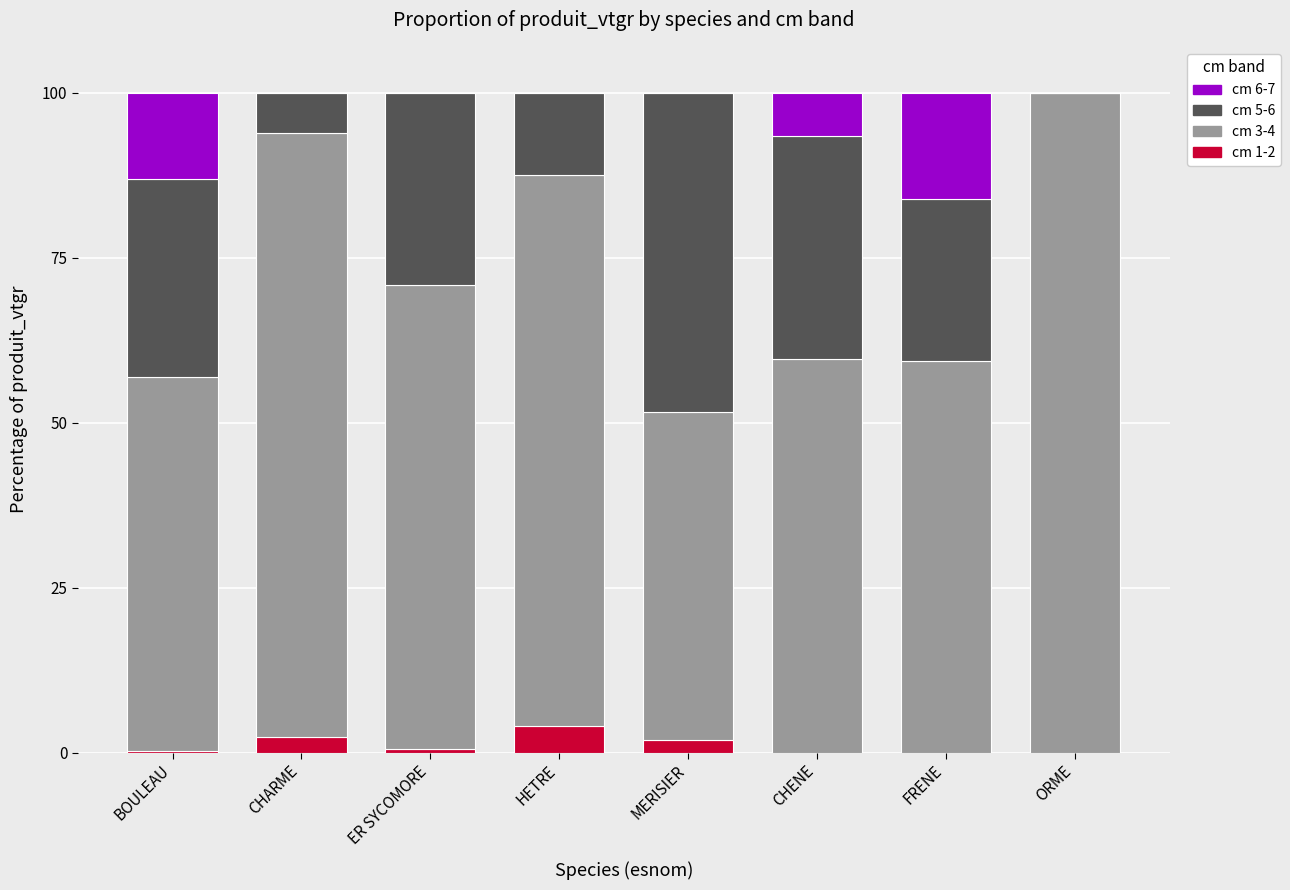

What is the highest value of the cm 1-2 series?

4.1